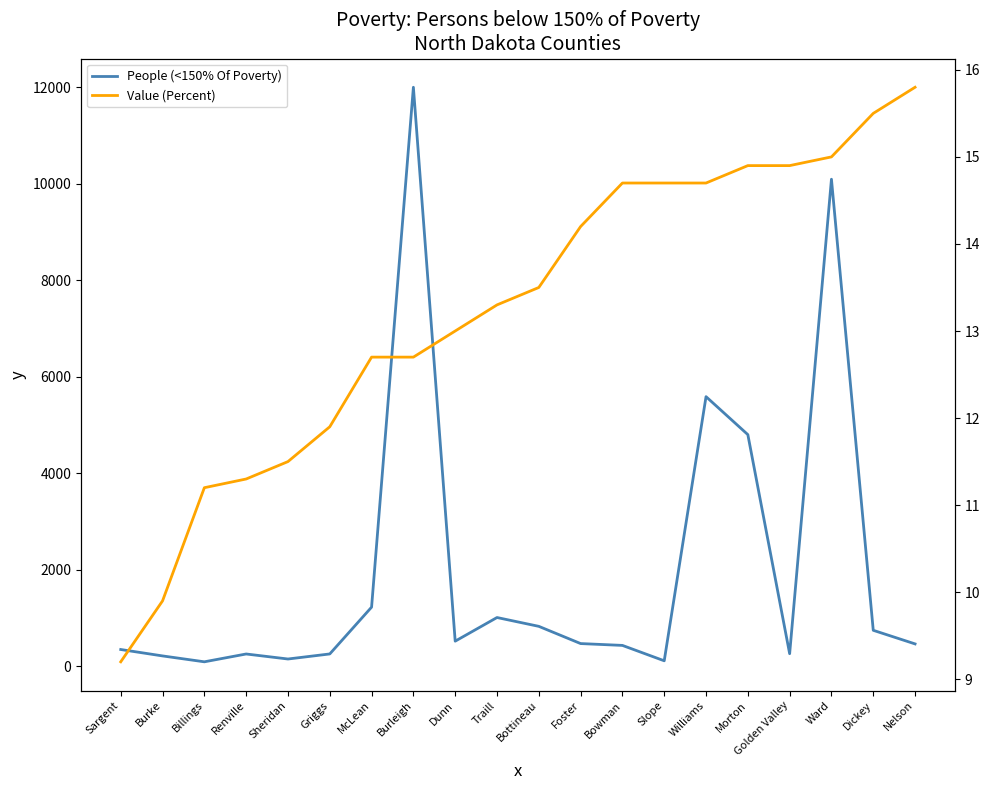

List the labels in order of People (<150% Of Poverty) value, smallest first.

Billings, Slope, Sheridan, Burke, Renville, Griggs, Golden Valley, Sargent, Bowman, Nelson, Foster, Dunn, Dickey, Bottineau, Traill, McLean, Morton, Williams, Ward, Burleigh